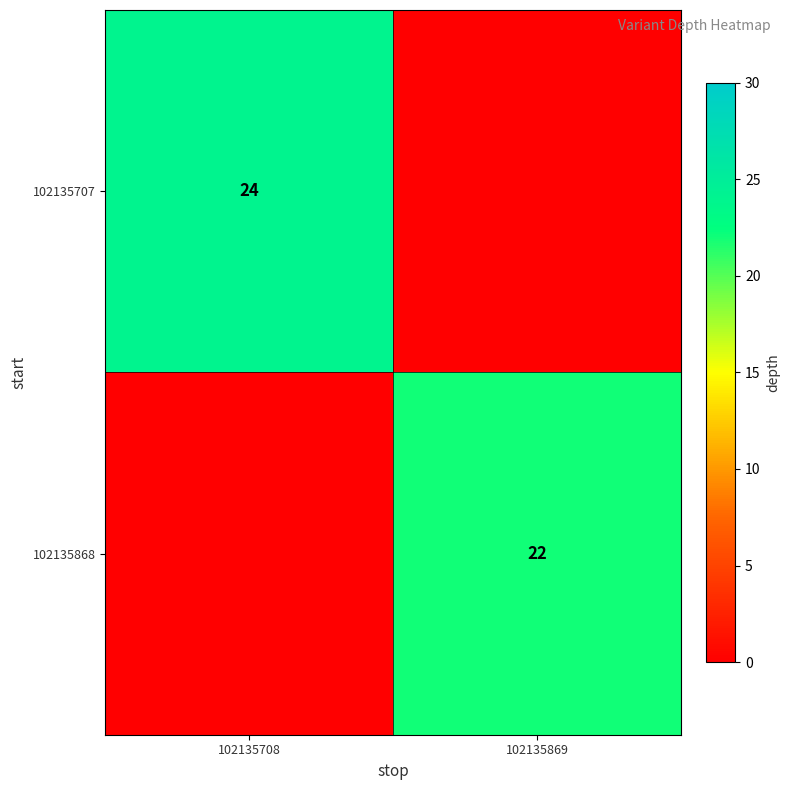

At how many categories does at least one series exceed 6?

2